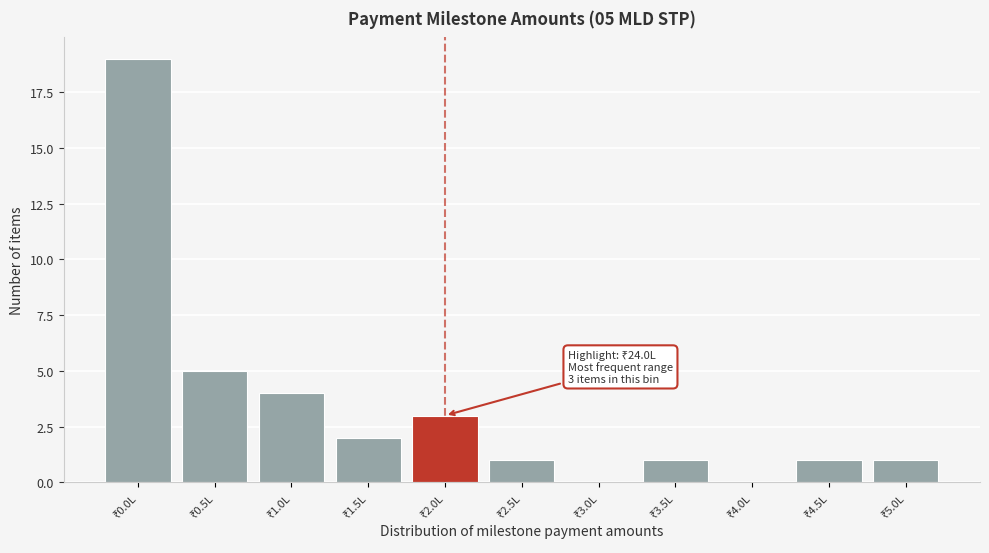

What is the maximum value shown in the chart?

19